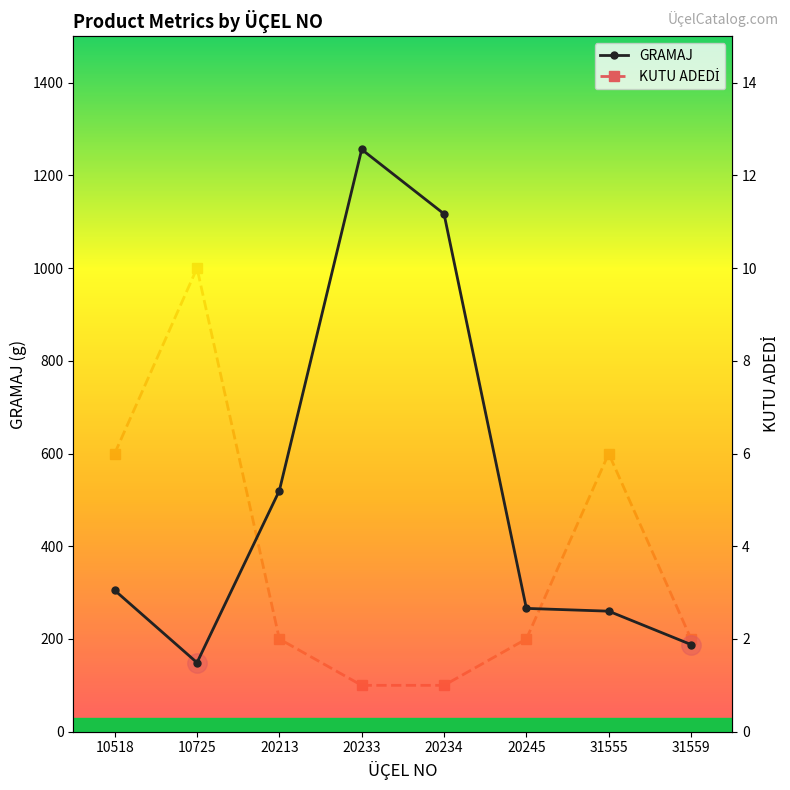

The GRAMAJ series shows 188 at 31559. True or false?

True